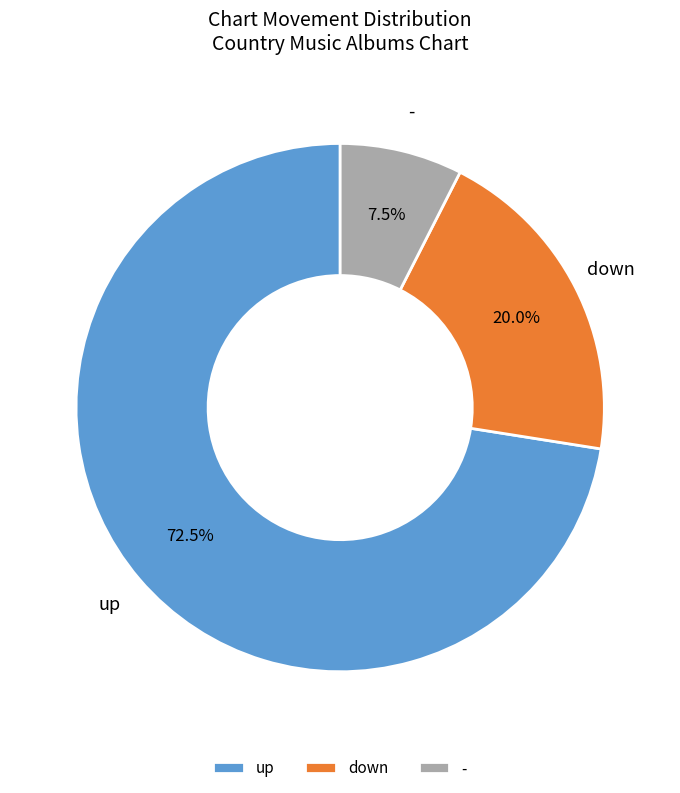

How many segments does this pie chart have?

3